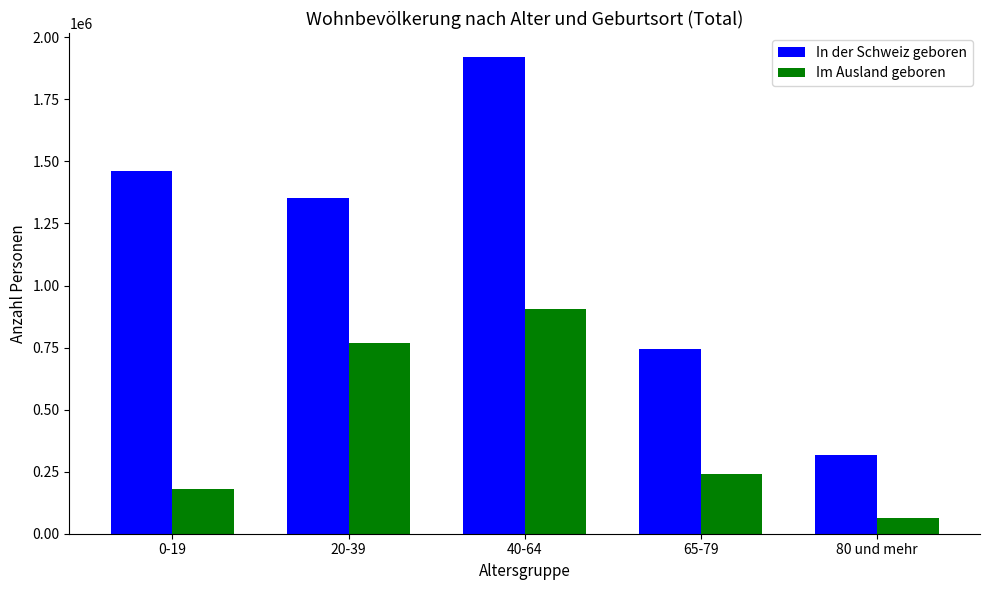

What is the difference between the maximum and minimum values in the Im Ausland geboren series?

840882